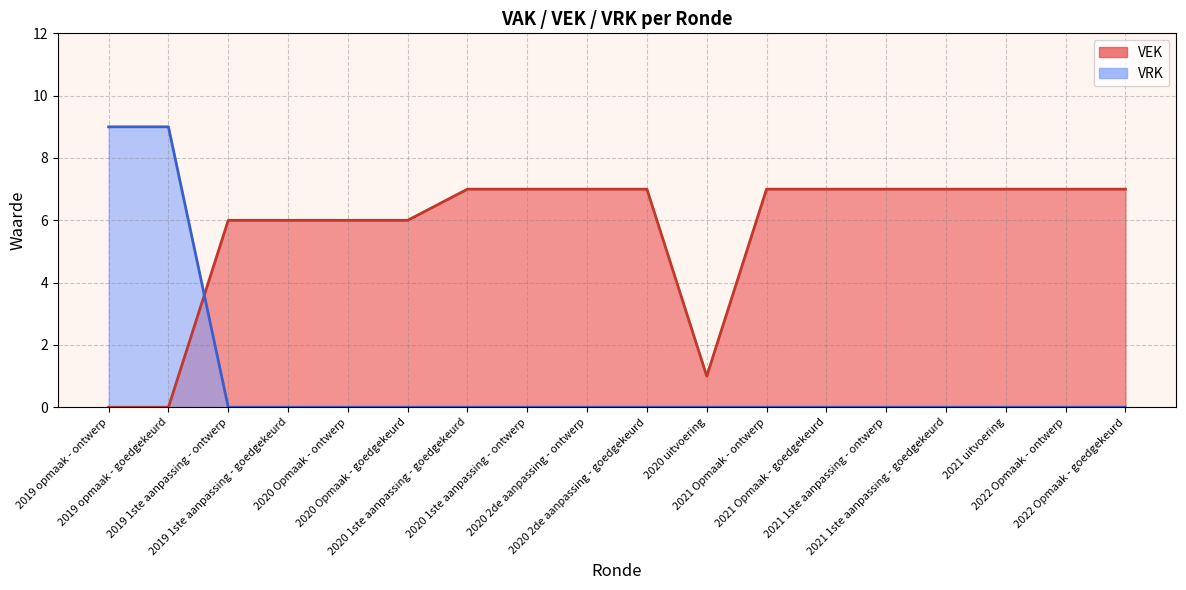

True or false: VEK has a value of 6 at 2020 Opmaak - ontwerp.

True